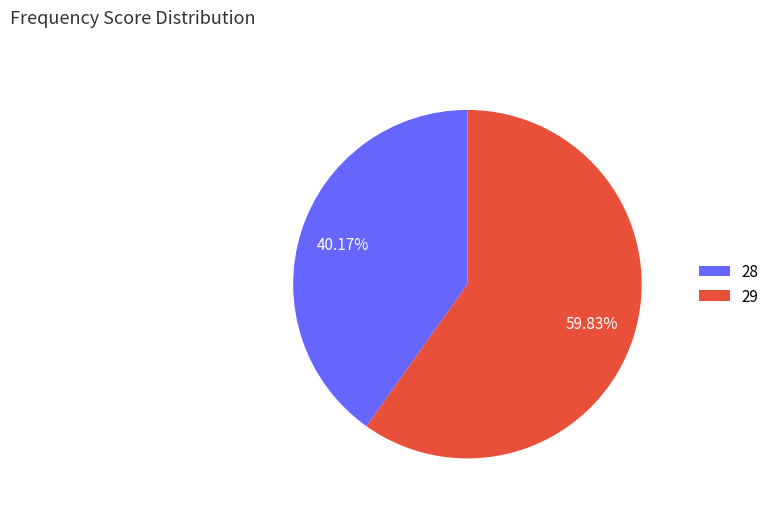

Combined, do 29 and 28 account for over 50%?

Yes